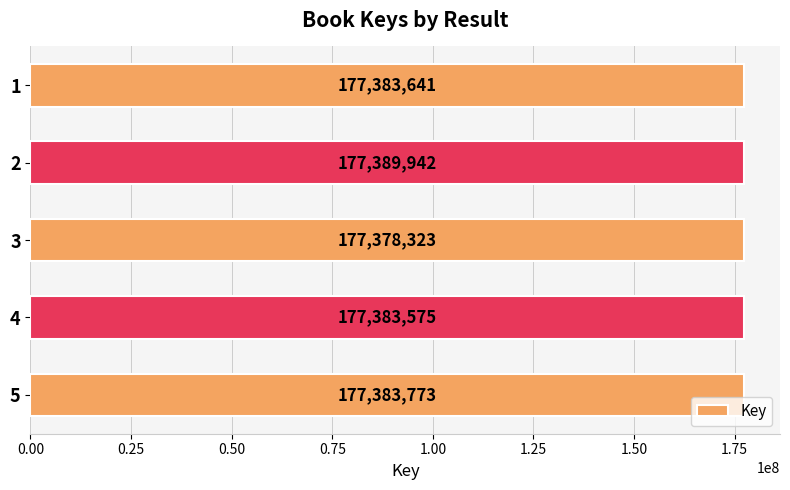

Rank the categories by value from lowest to highest.

3, 4, 1, 5, 2